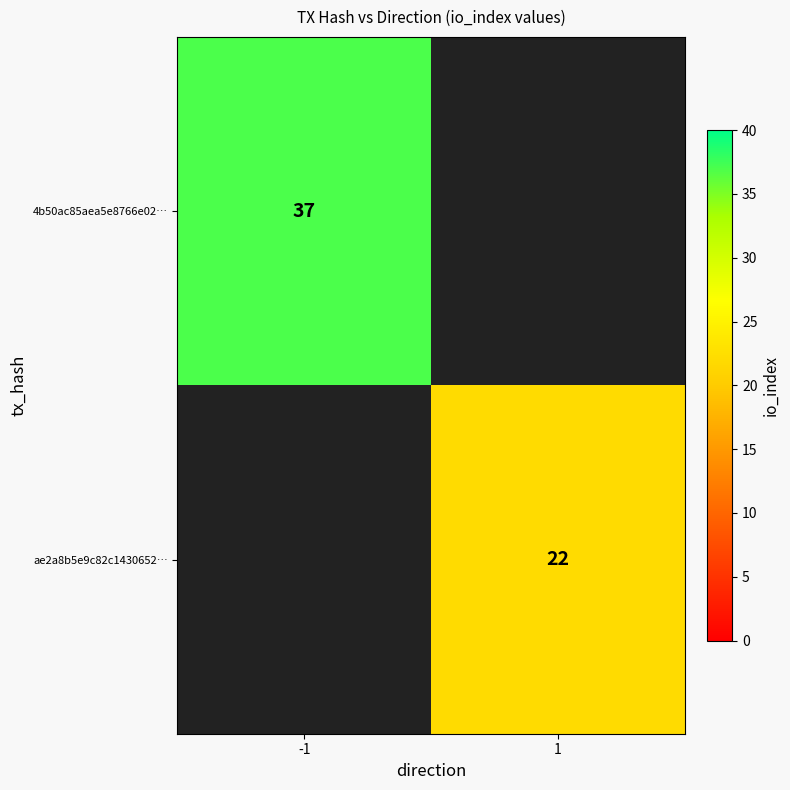

Is the value of 4b50ac85aea5e8766e02… at -1 greater than the value of ae2a8b5e9c82c1430652… at 1?

Yes